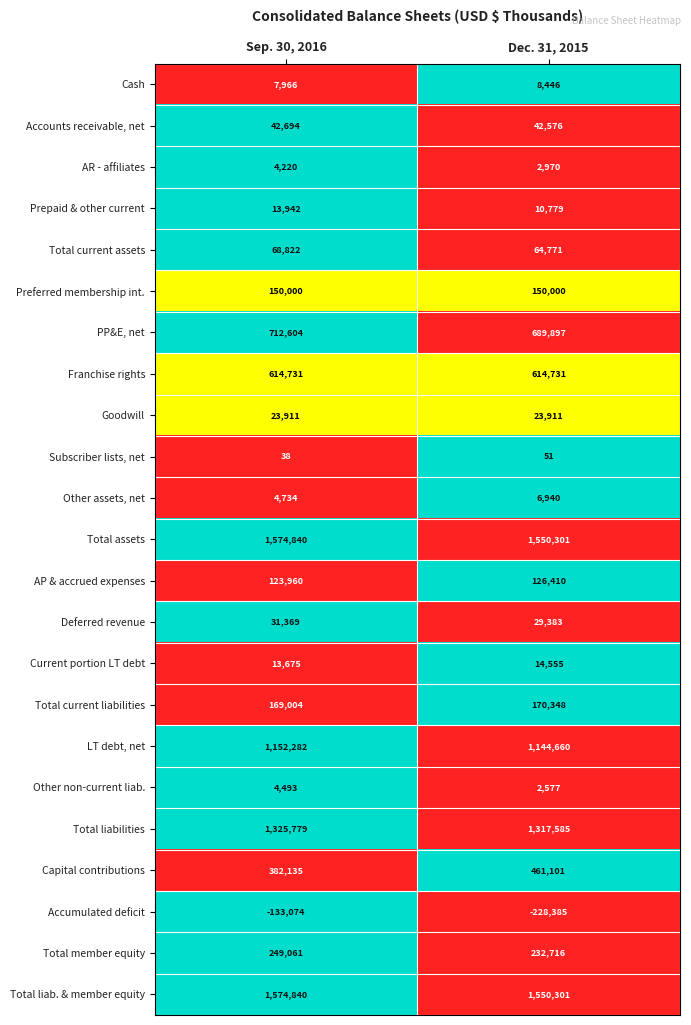

Is it true that Other non-current liab. equals 4493 at Sep. 30, 2016?

True